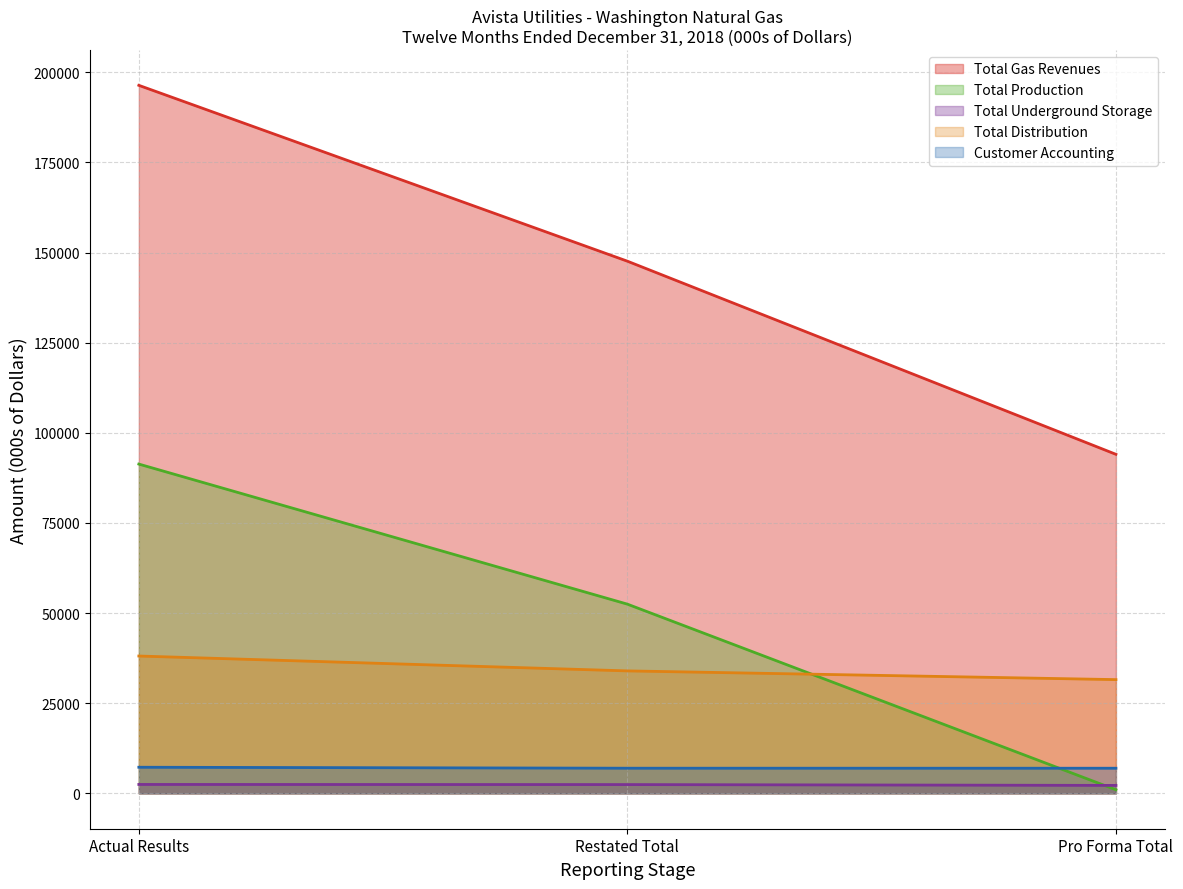

Which series has the largest range (max minus min)?

Total Gas Revenues